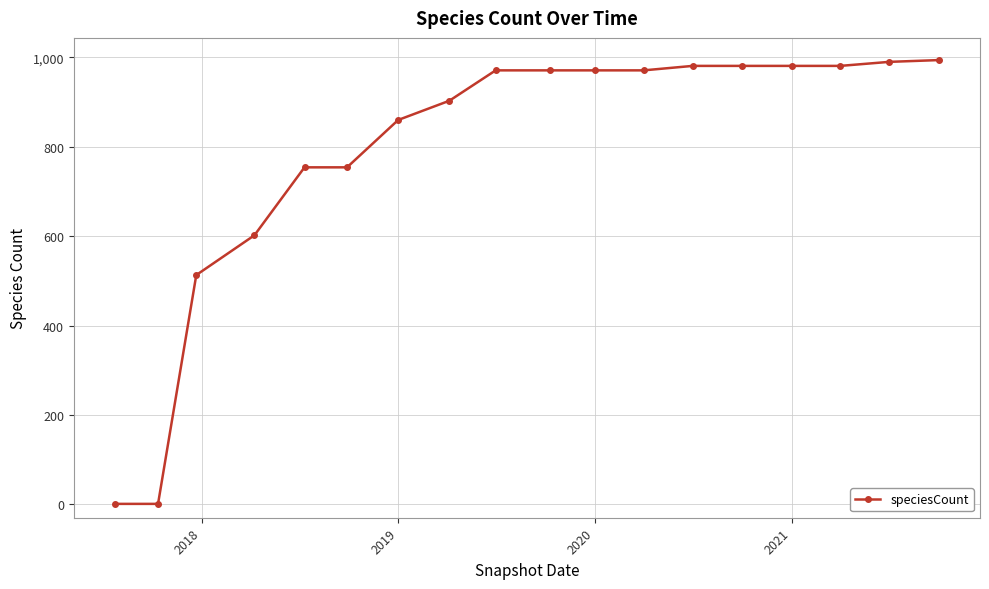

What is the greatest value displayed?

994